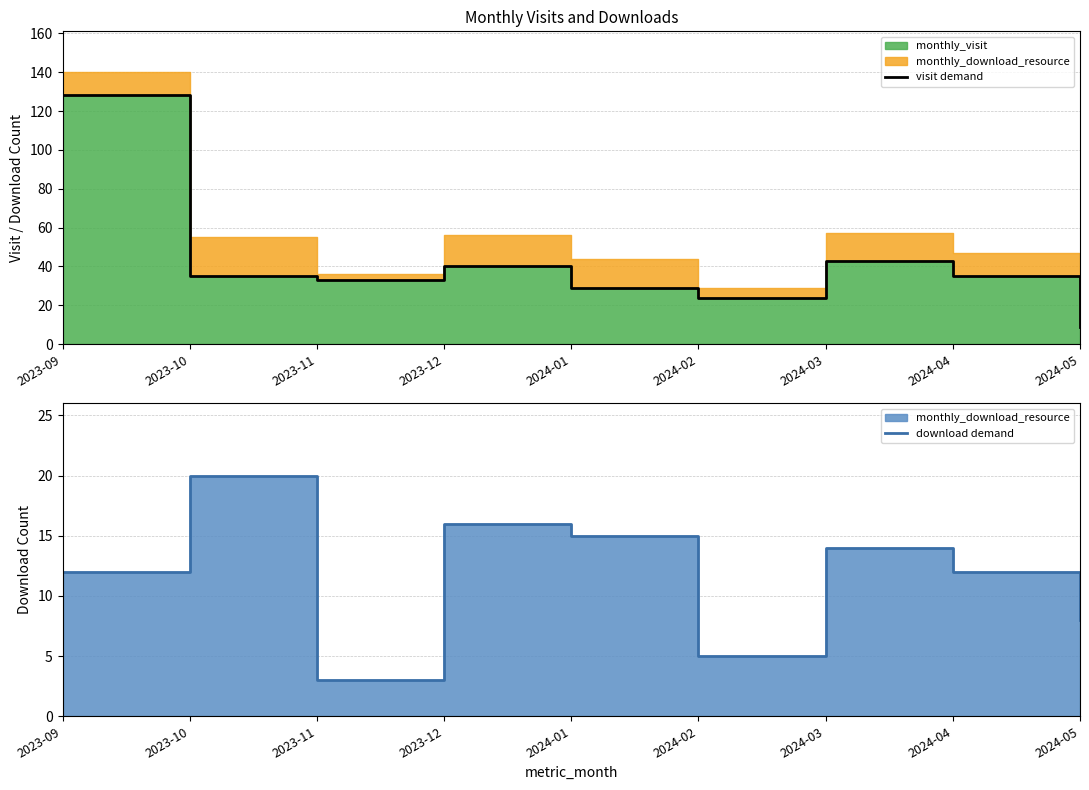

Does the chart display data point markers on the line(s)?

No